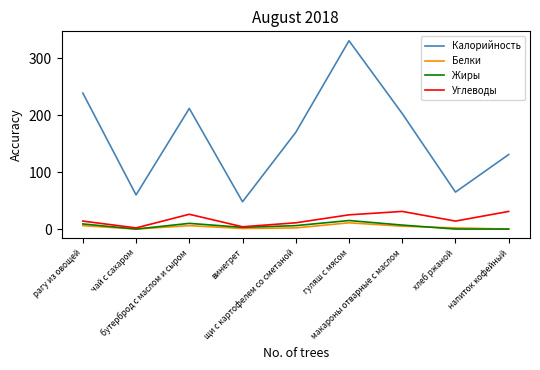

List the series in order of their peak value, lowest first.

Белки, Жиры, Углеводы, Калорийность